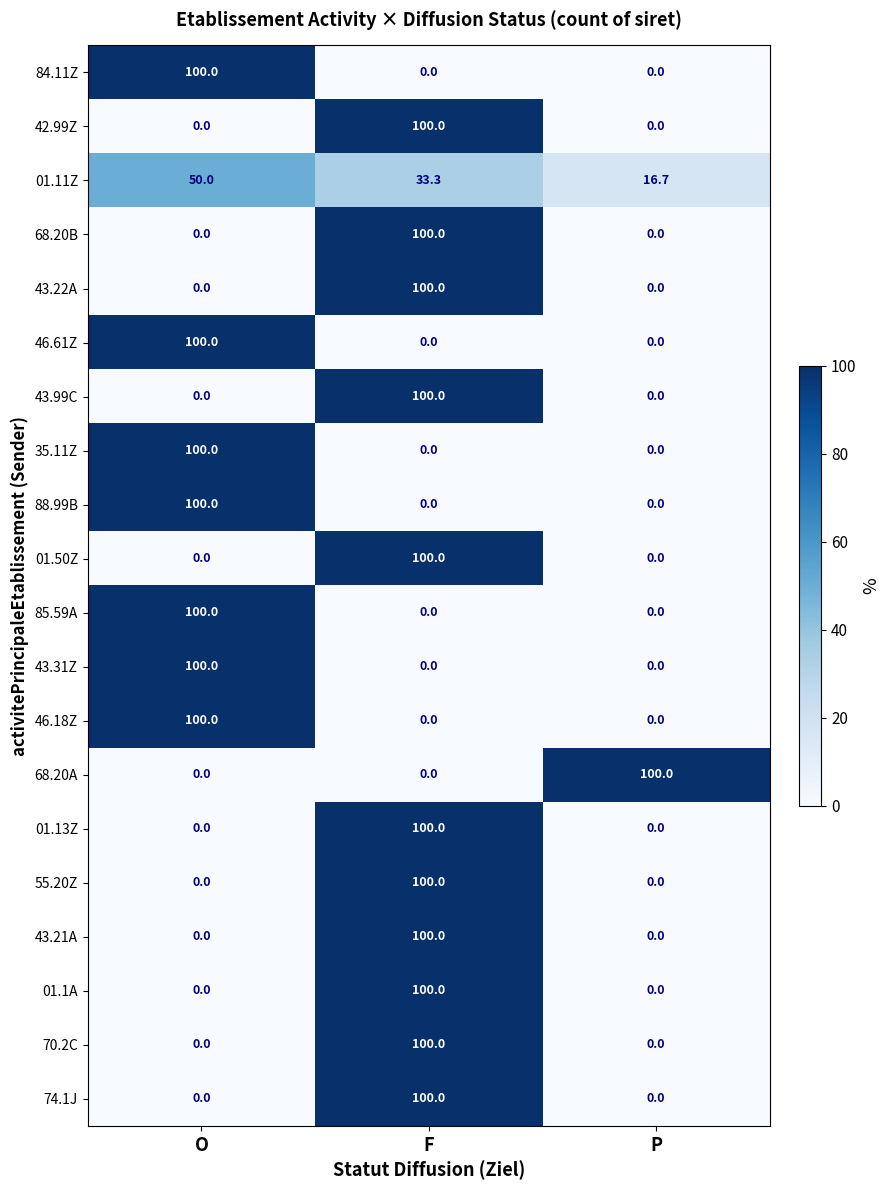

What is the greatest value displayed?

100.0